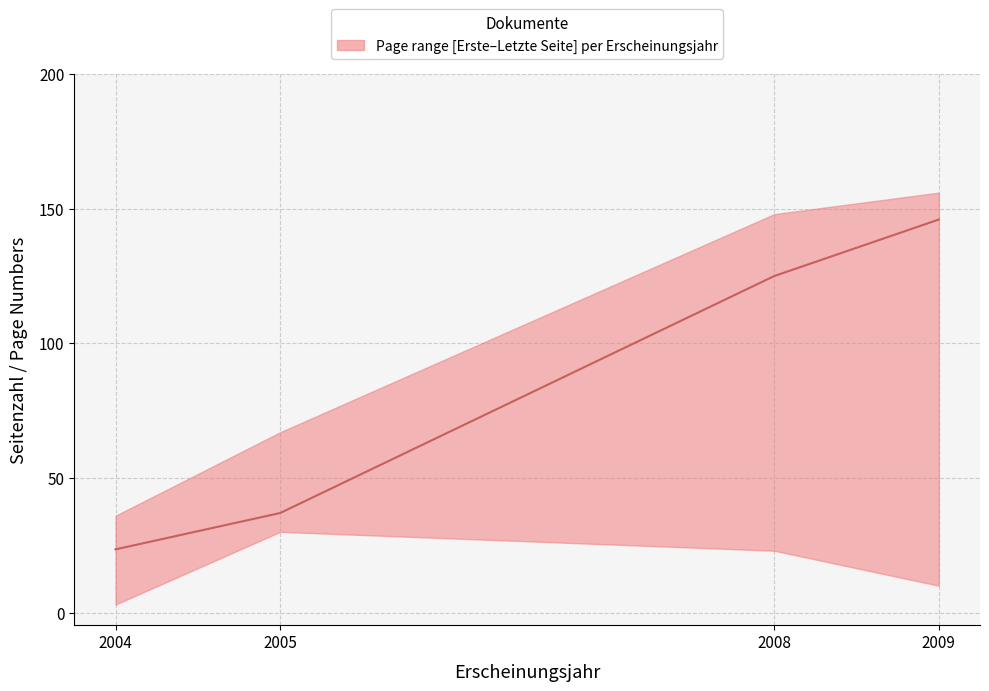

How many data points in Quelle:Erste Seite are less than 37?

2